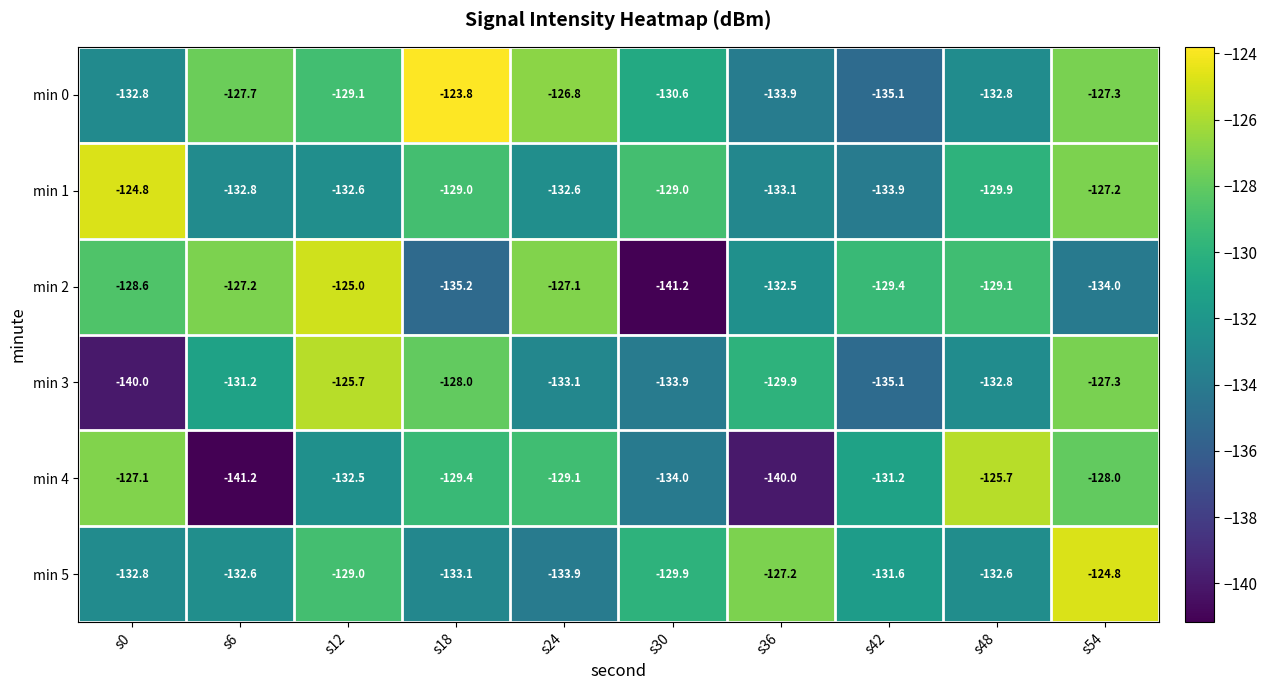

At which label does min 1 first exceed -129?

s0